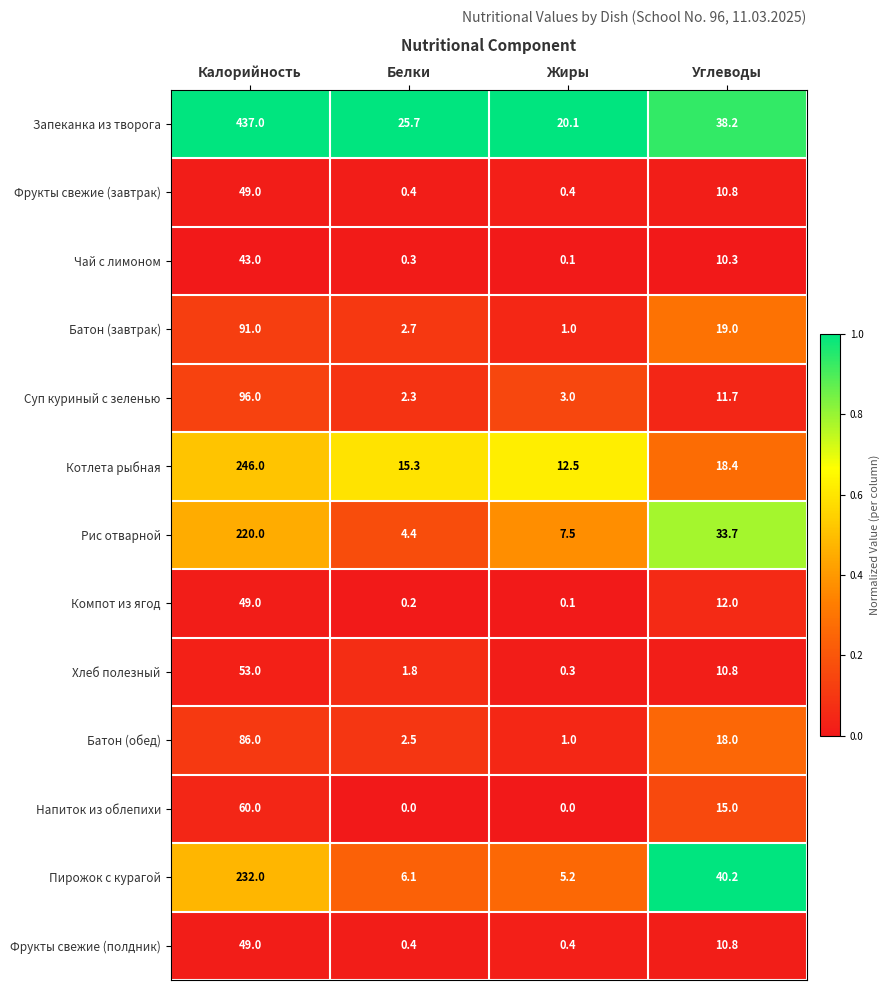

True or false: Батон (обед) has a value of 0.5 at Жиры.

False